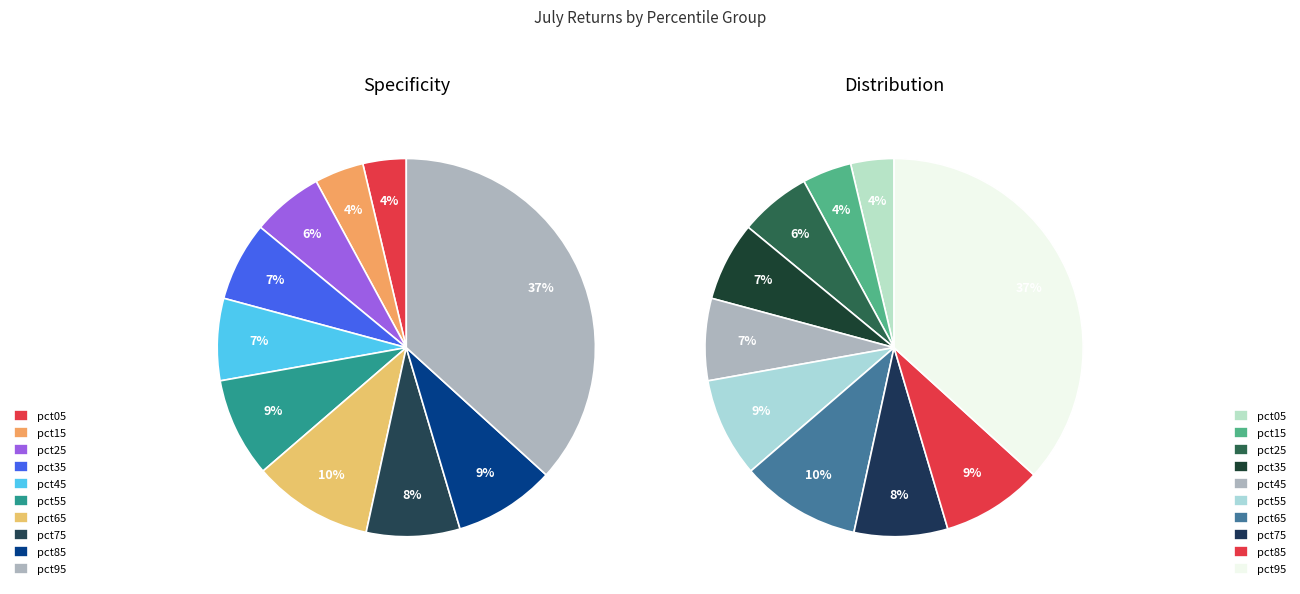

To the nearest percent, what percentage of the pie is pct95?

37%